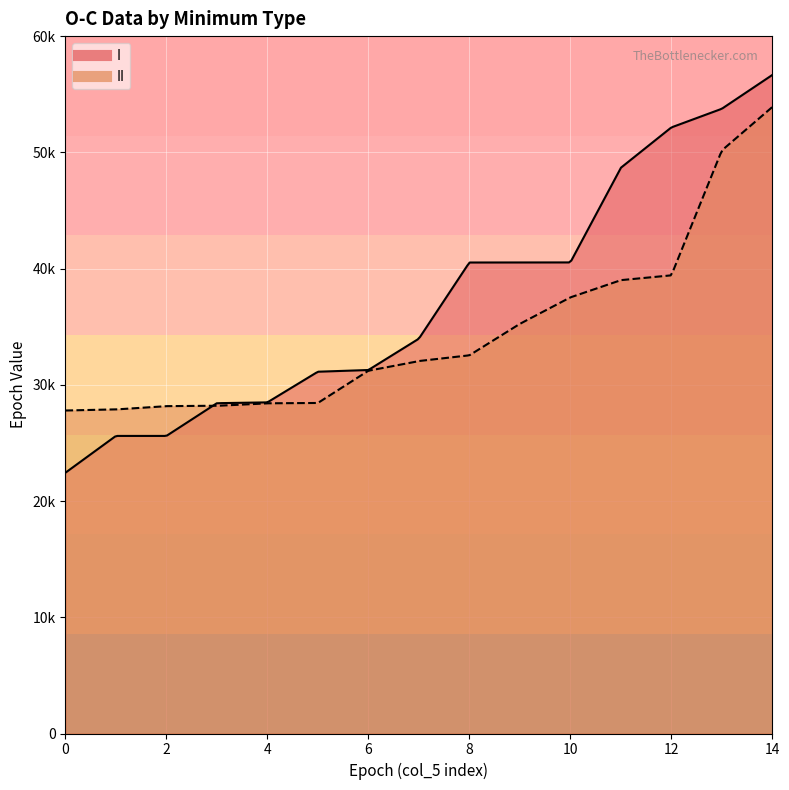

Rank the categories by II value from highest to lowest.

14, 13, 12, 11, 10, 9, 8, 7, 6, 5, 4, 3, 2, 1, 0